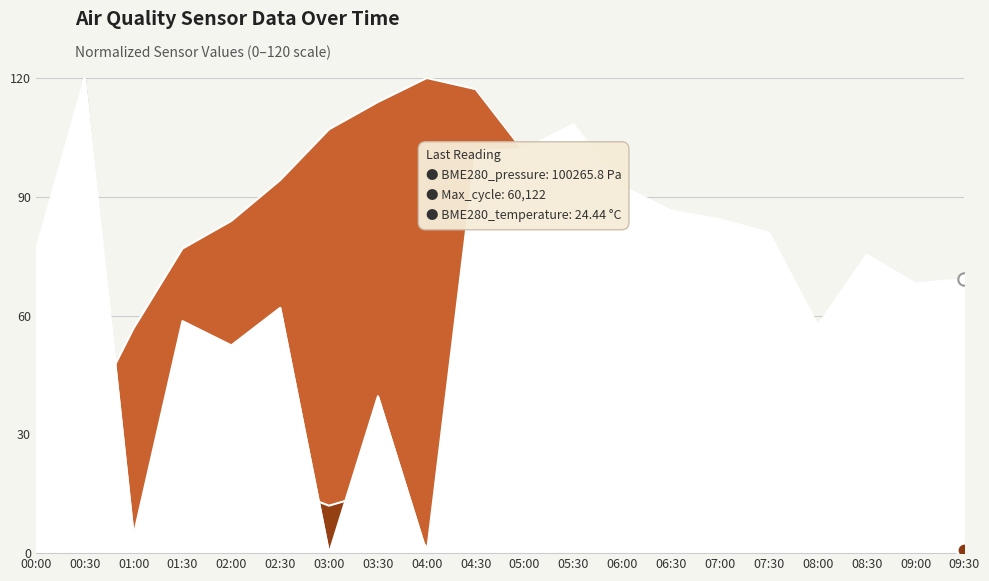

Which series has the largest Y range (max minus min)?

BME280_pressure